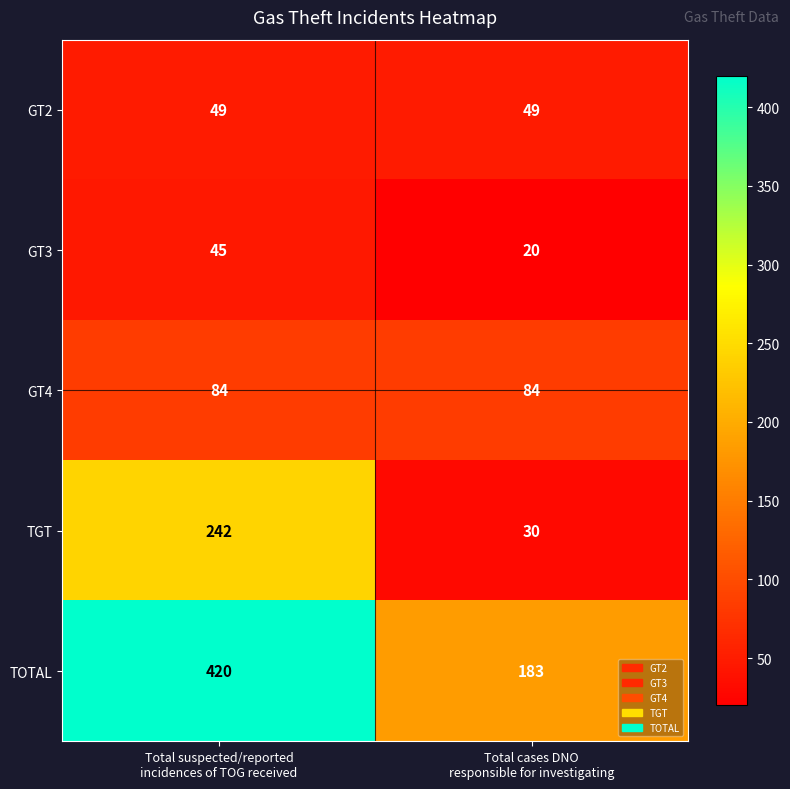

What is the average value of the GT2 series?

49